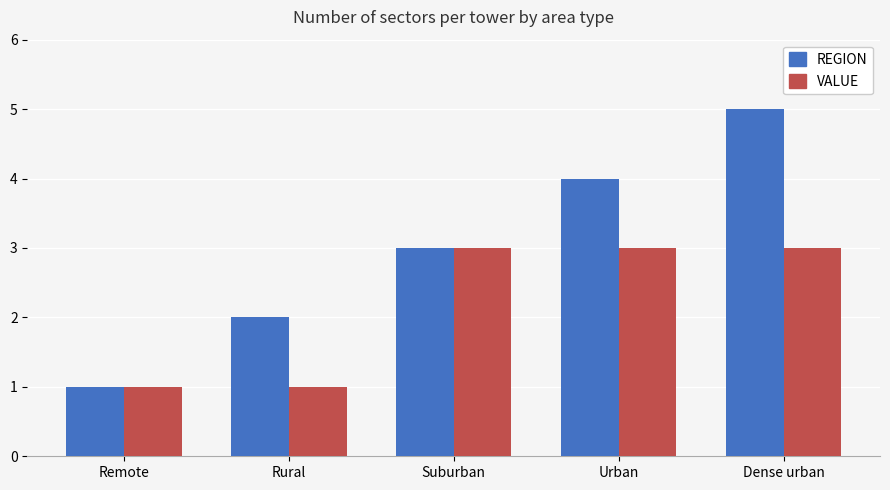

Does the chart contain any negative values?

No